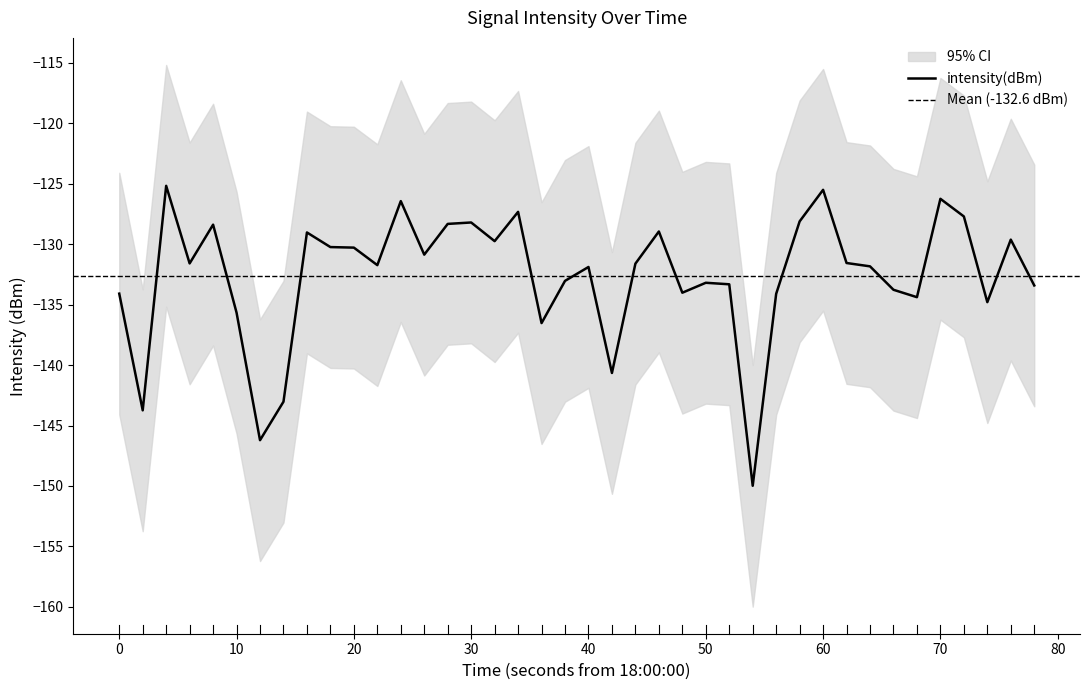

The intensity(dBm) series shows -126.2 at 70. True or false?

True